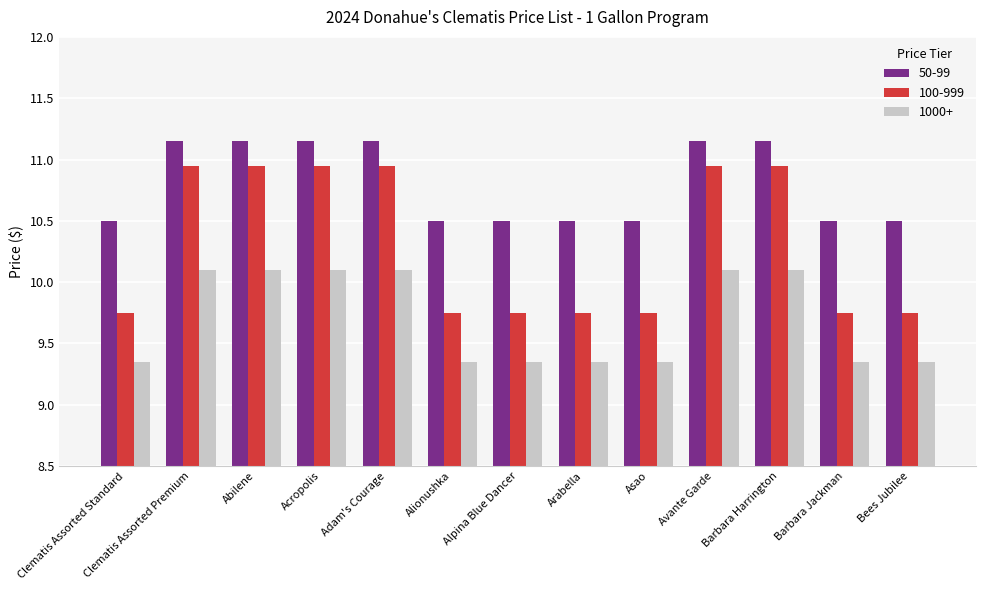

What is the label of the 3rd bar from the right?

Barbara Harrington